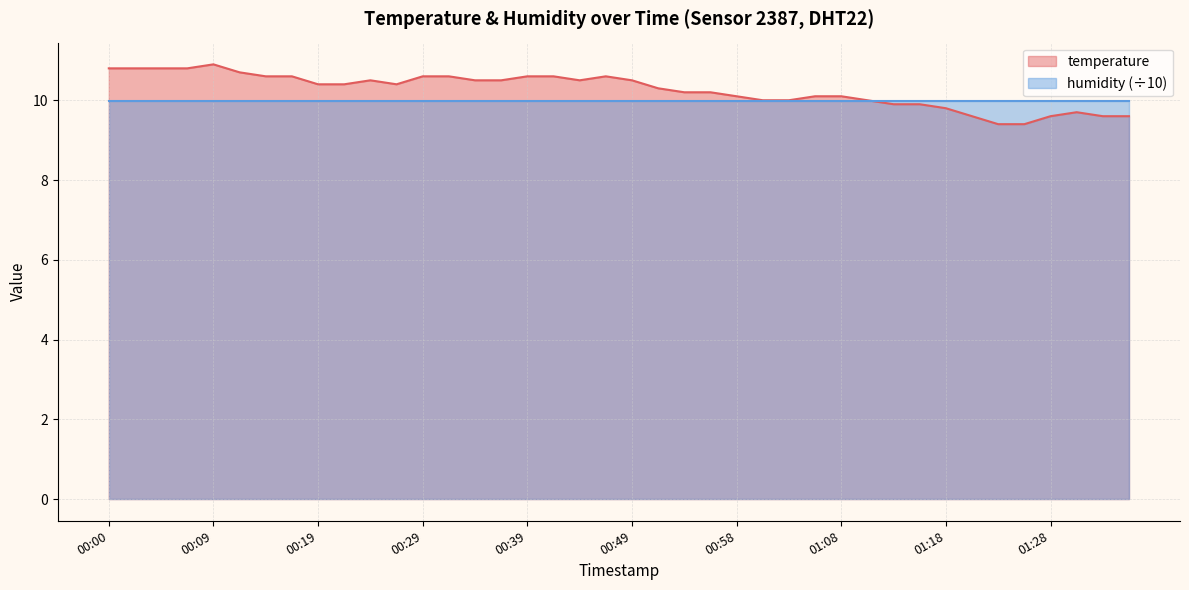

What is the sum of the values at 00:49 and 01:30?

20.2